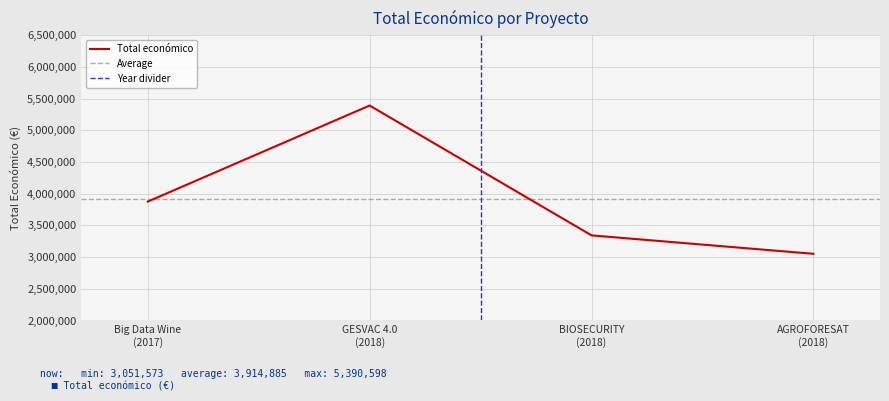

Does the chart display data point markers on the line(s)?

No